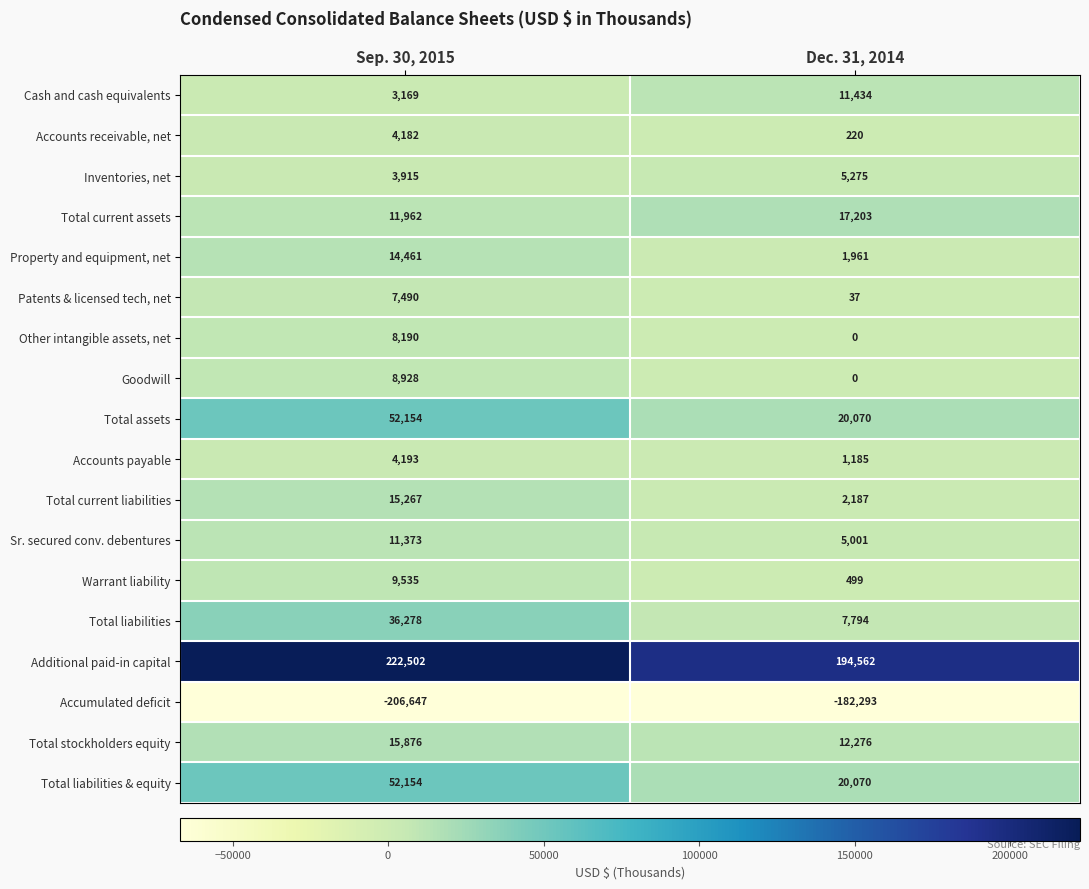

Which series has the largest total across all categories?

Additional paid-in capital